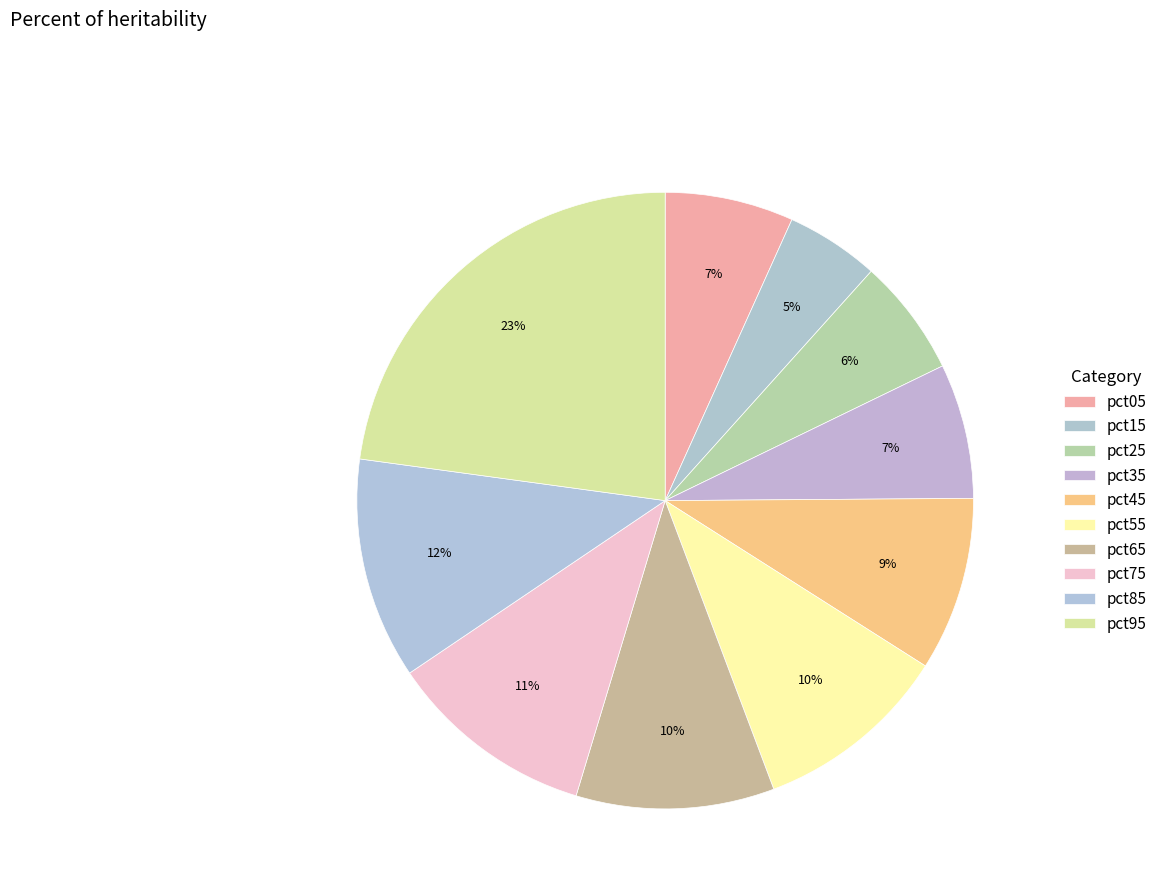

How many segments does this pie chart have?

10